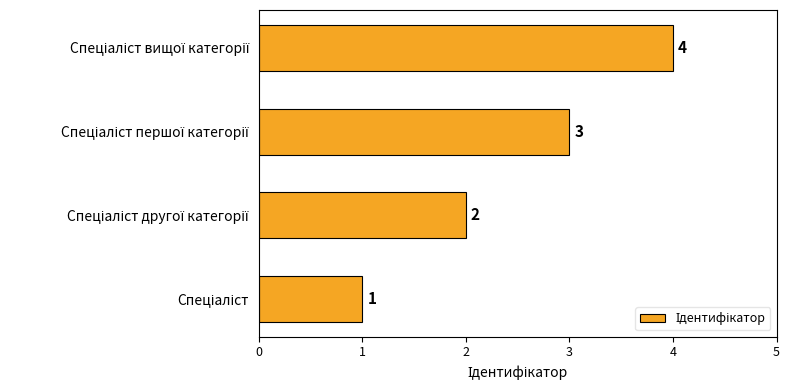

What is the maximum value shown in the chart?

4